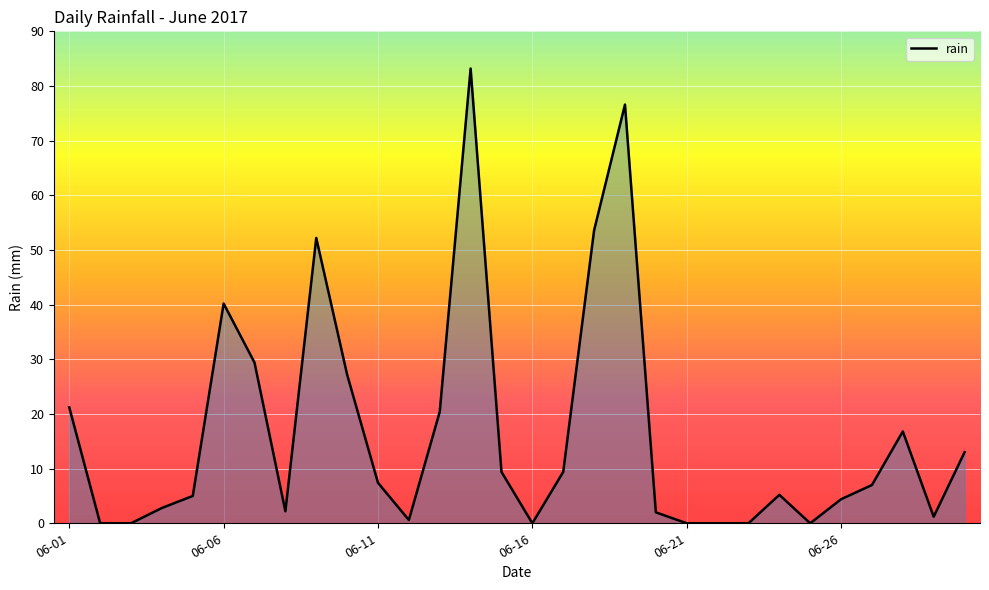

How many distinct data groups are displayed?

1